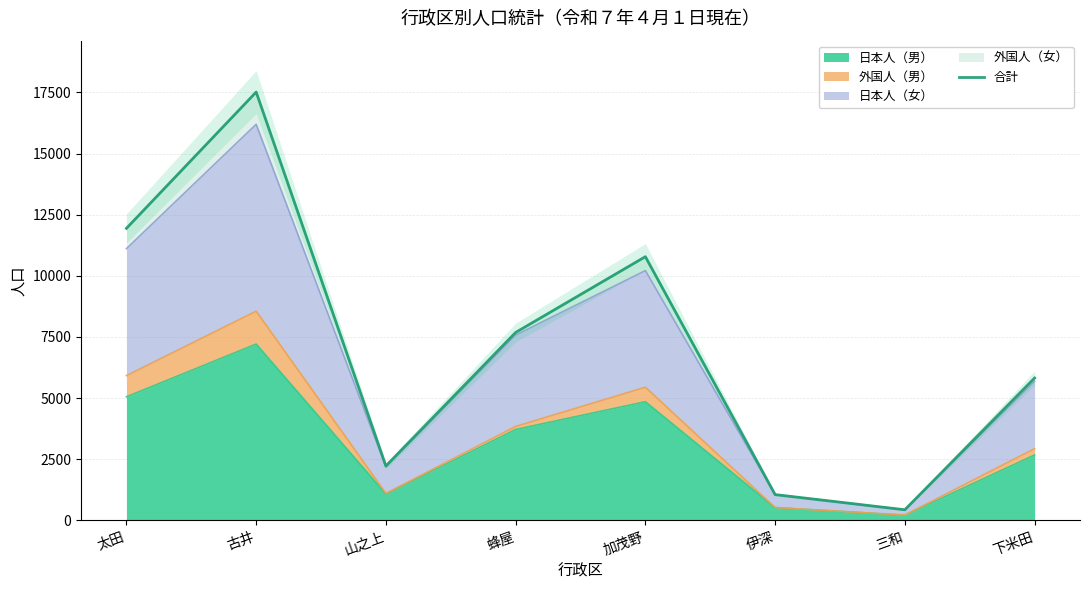

What is the difference between the maximum and minimum values?

17084